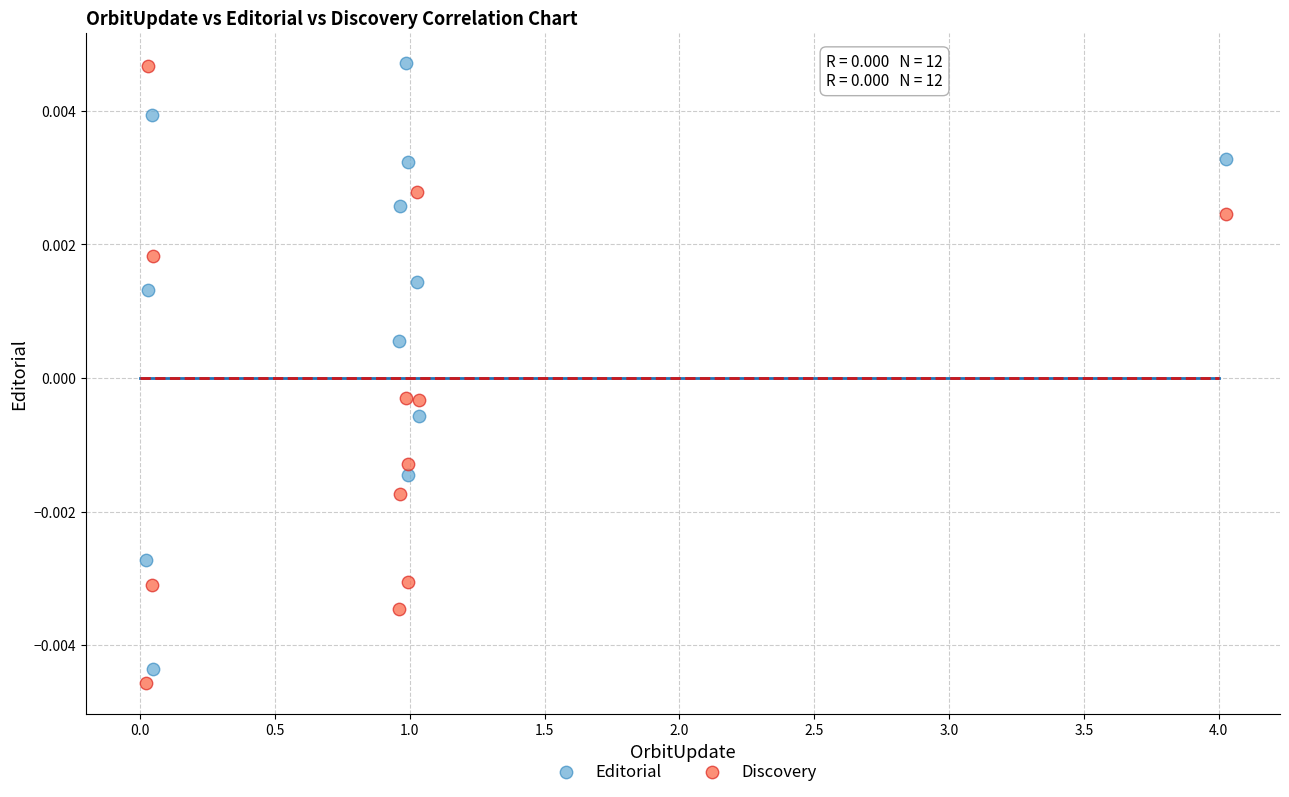

Across all data points, what is the range of X values (max minus min)?

4.0